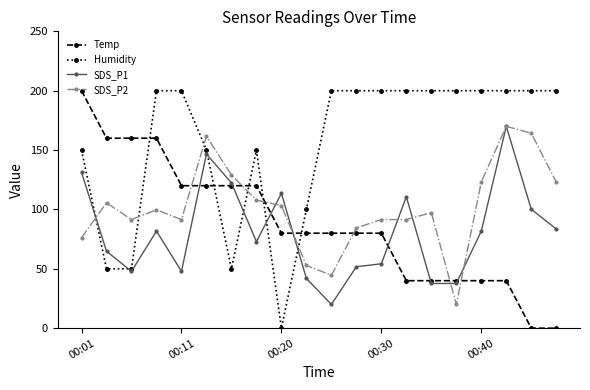

True or false: SDS_P2 has more than 2 points higher than both neighbors.

True